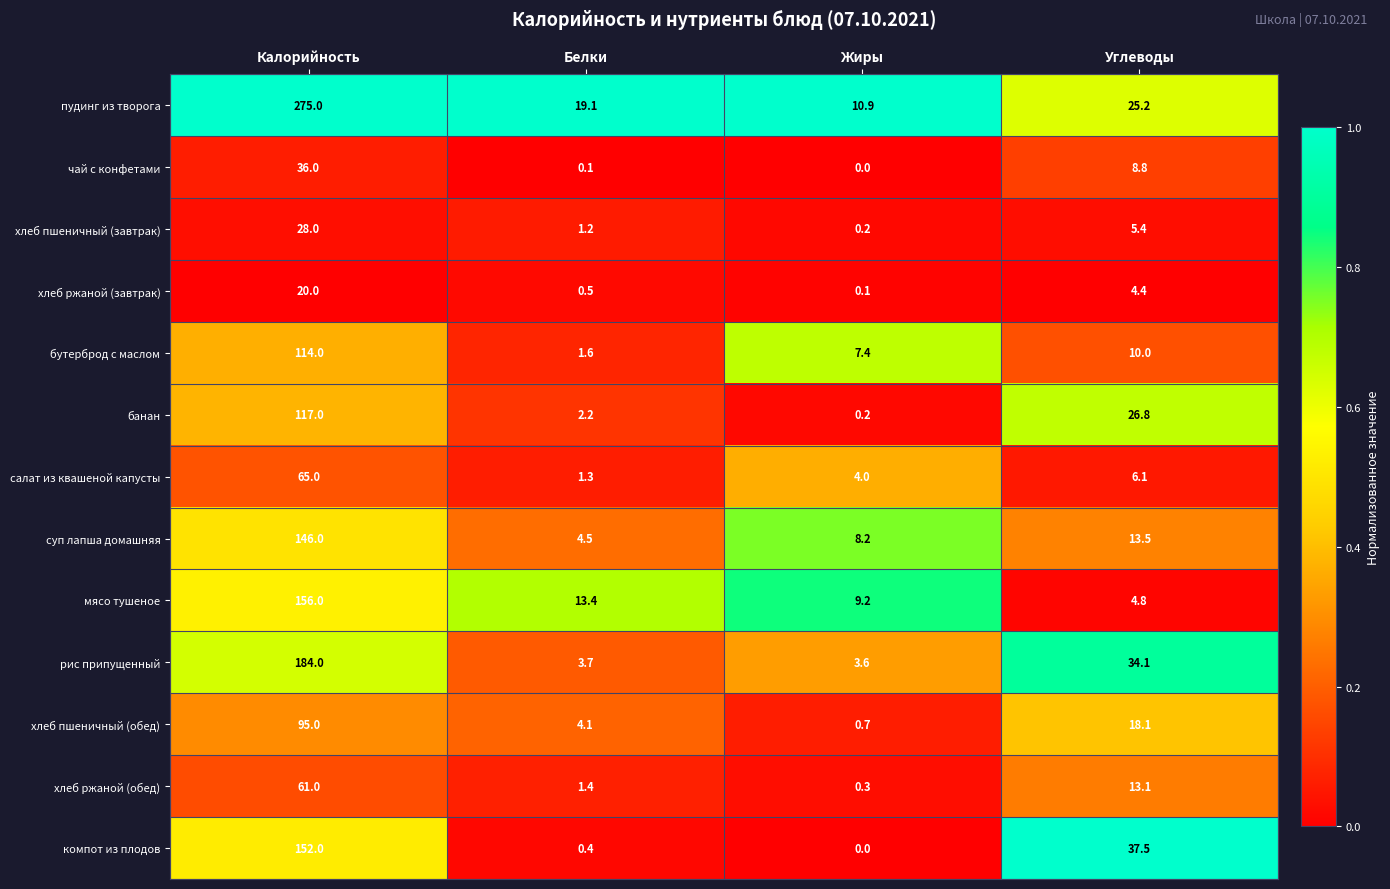

At Калорийность, list the series in order from smallest to largest.

хлеб ржаной (завтрак), хлеб пшеничный (завтрак), чай с конфетами, хлеб ржаной (обед), салат из квашеной капусты, хлеб пшеничный (обед), бутерброд с маслом, банан, суп лапша домашняя, компот из плодов, мясо тушеное, рис припущенный, пудинг из творога